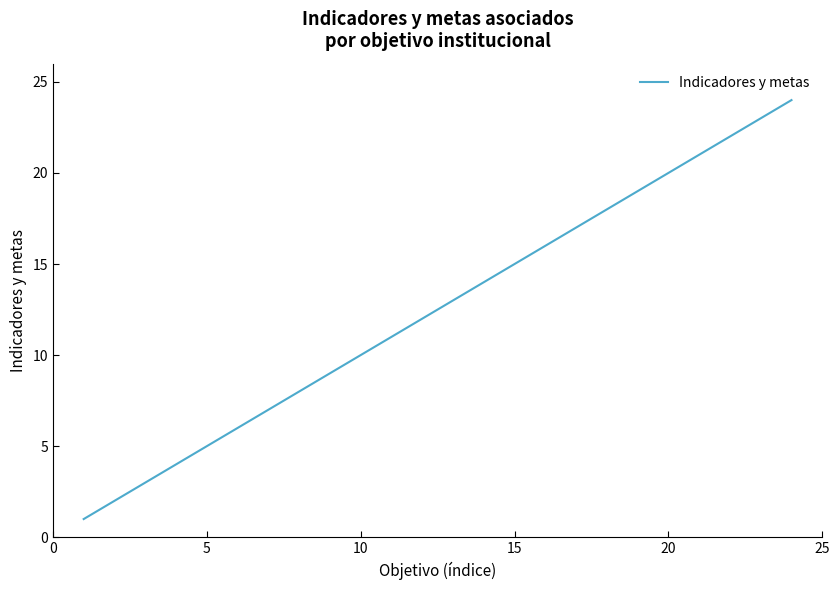

What is the greatest value displayed?

24